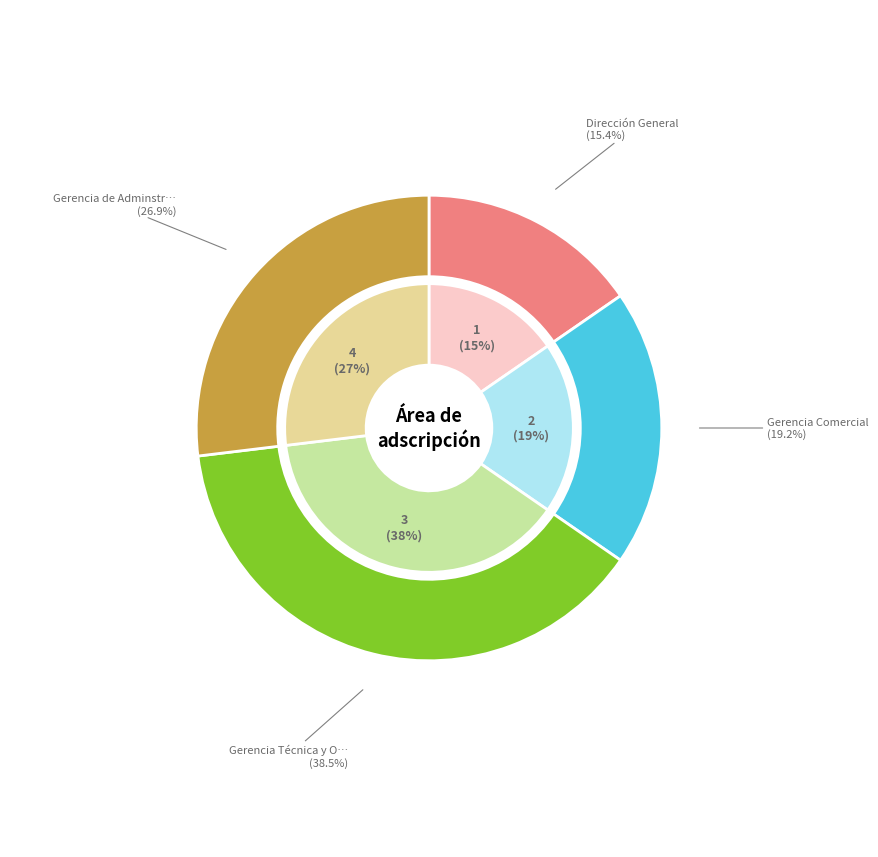

Which slice is the smallest?

Dirección General